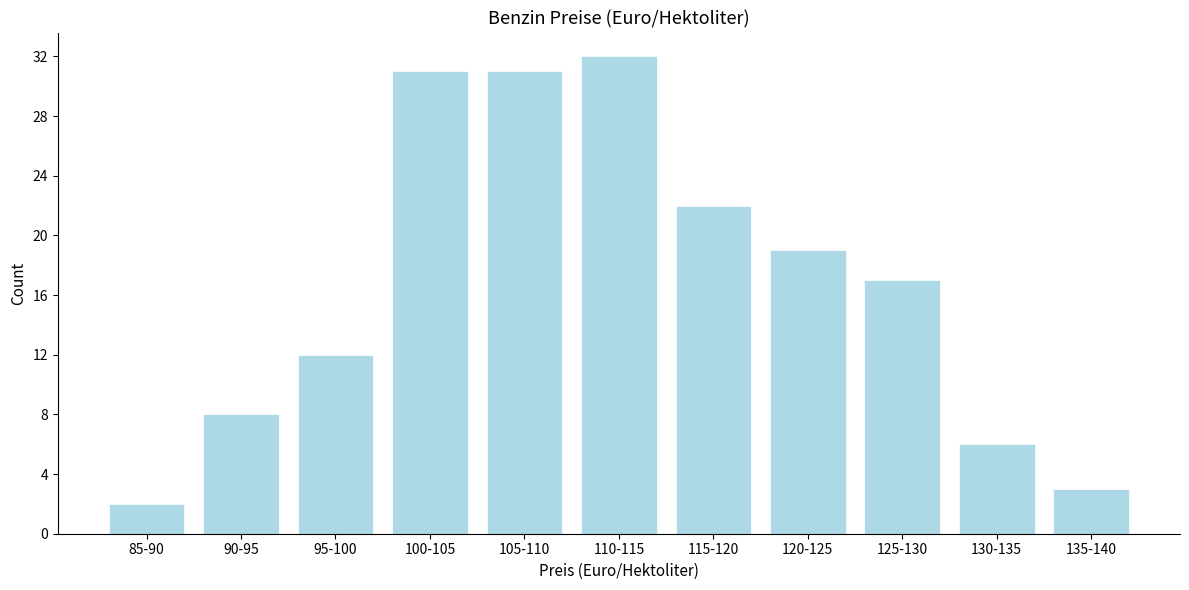

Reading left to right, list all the values displayed in this chart.

2	8	12	31	31	32	22	19	17	6	3